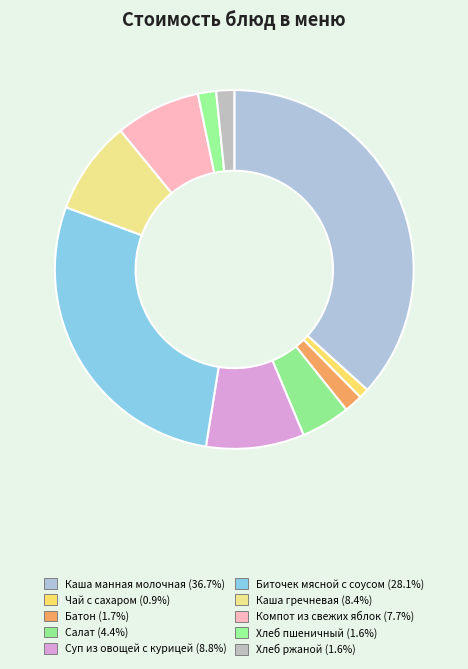

What percentage is the Хлеб пшеничный slice, to the nearest percent?

2%